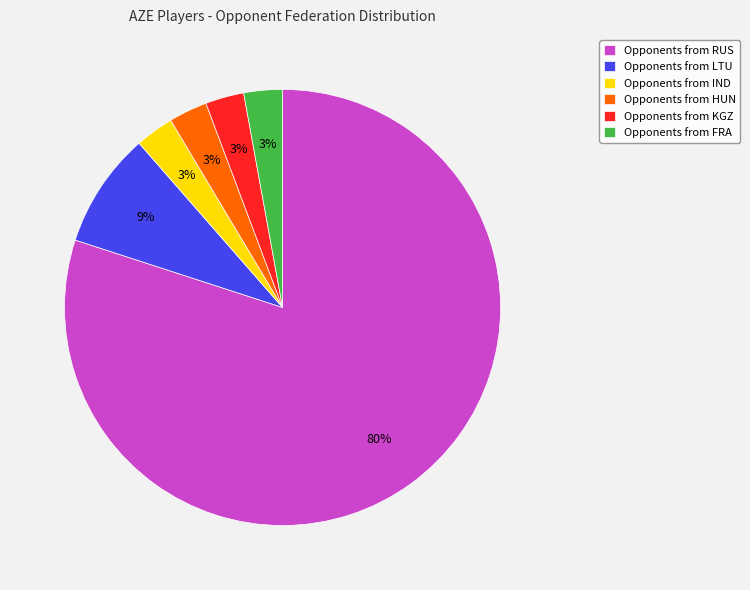

What percentage is the Opponents from LTU slice, to the nearest percent?

9%